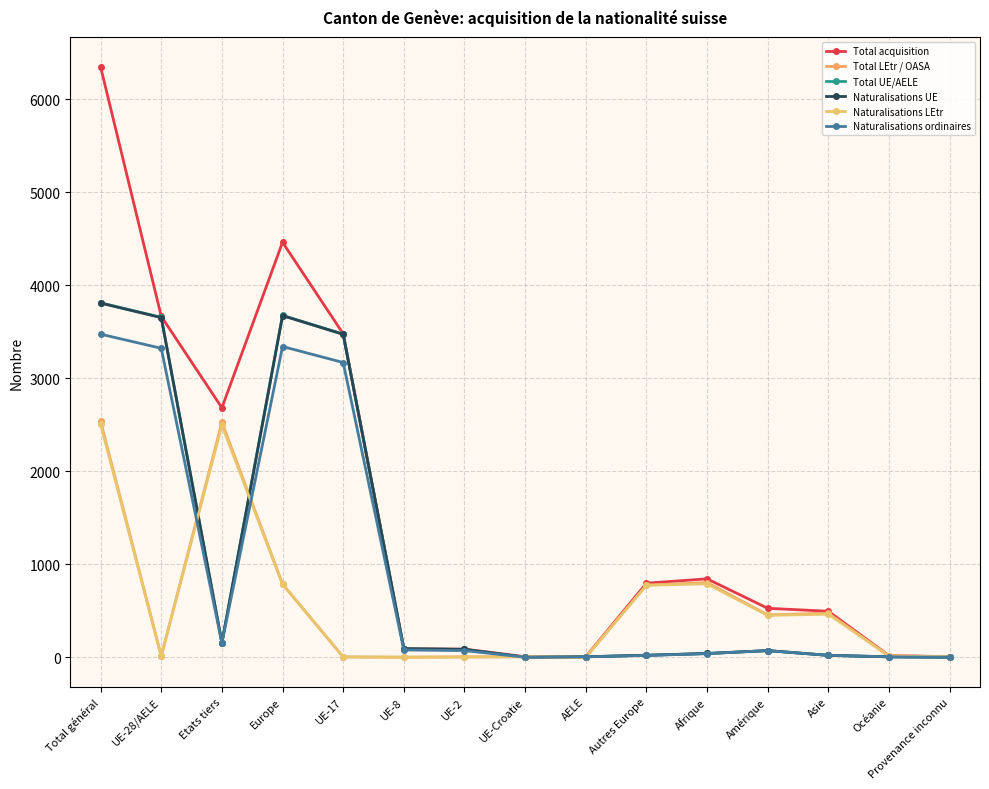

Read the Naturalisations UE value at Amérique, to the nearest 100.

100